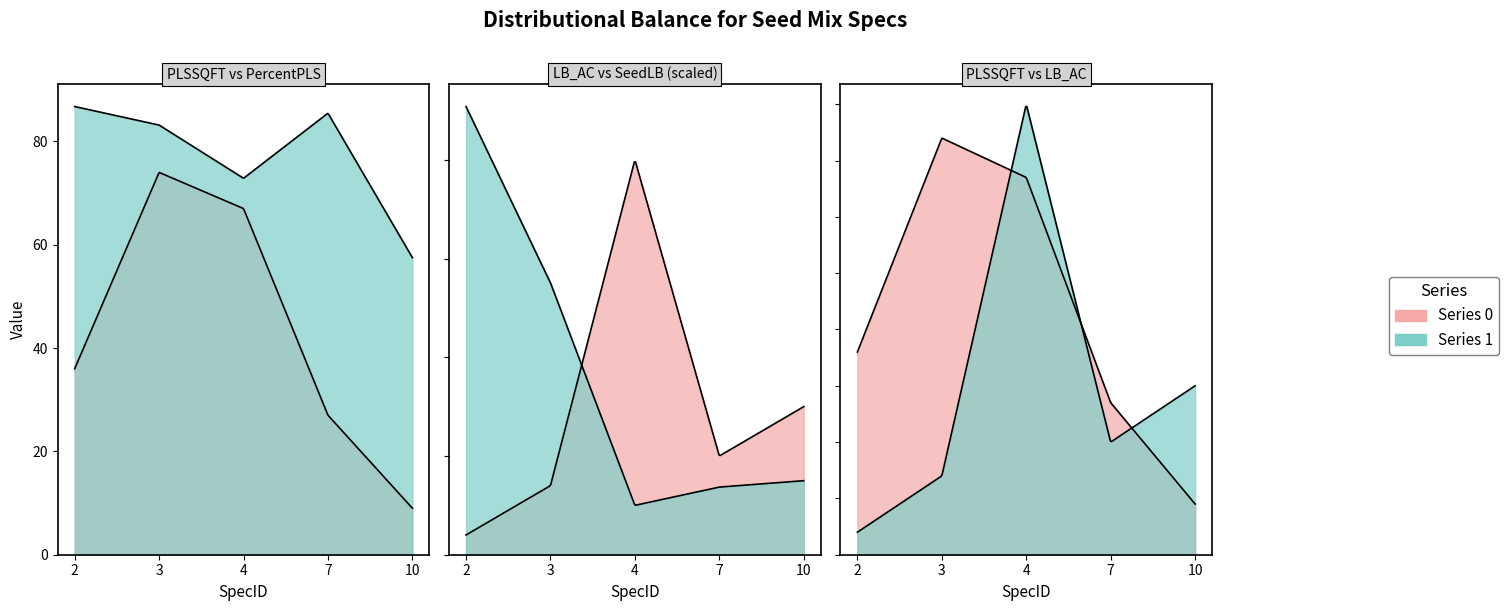

At how many categories does at least one series exceed 27?

5